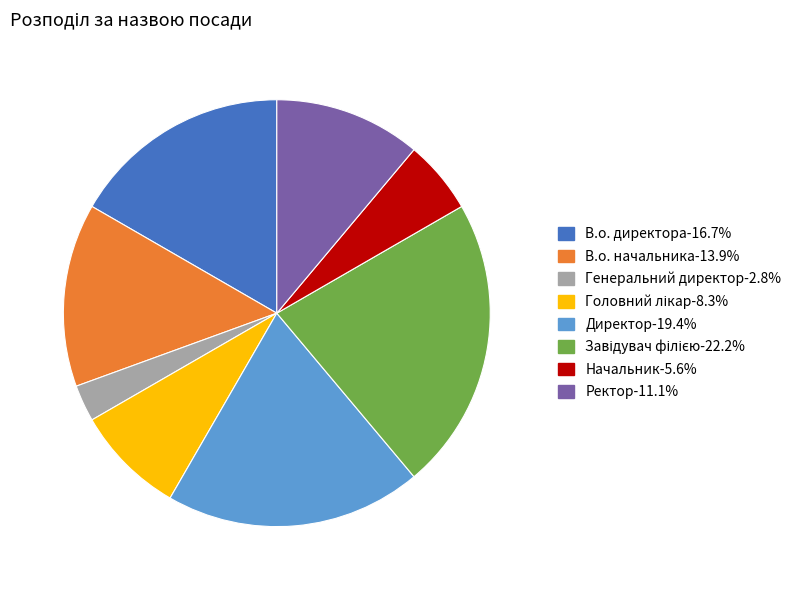

Count the number of slices in the pie.

8